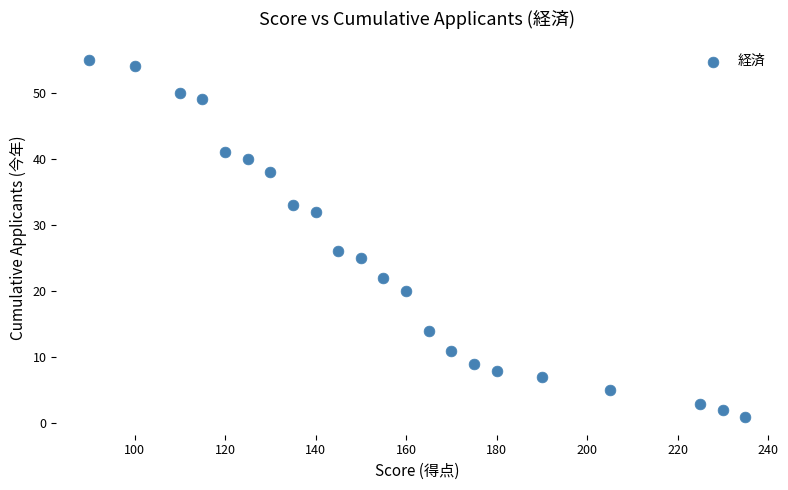

What Y value in the scatter plot is closest to 28?

26